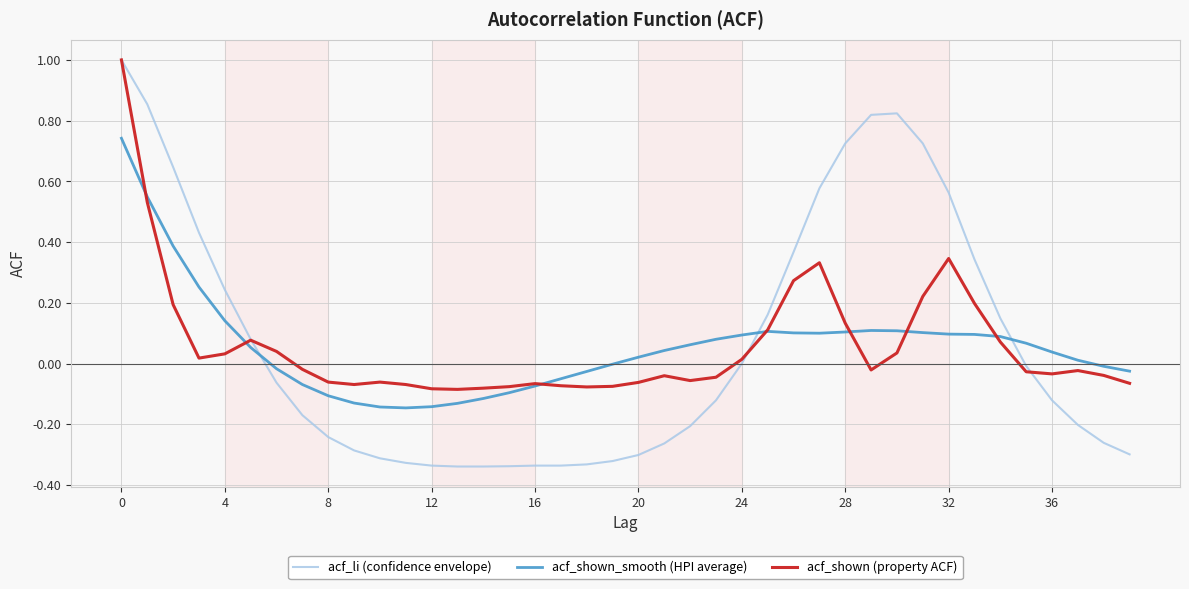

Which series has the widest spread of values?

acf_li (confidence envelope)